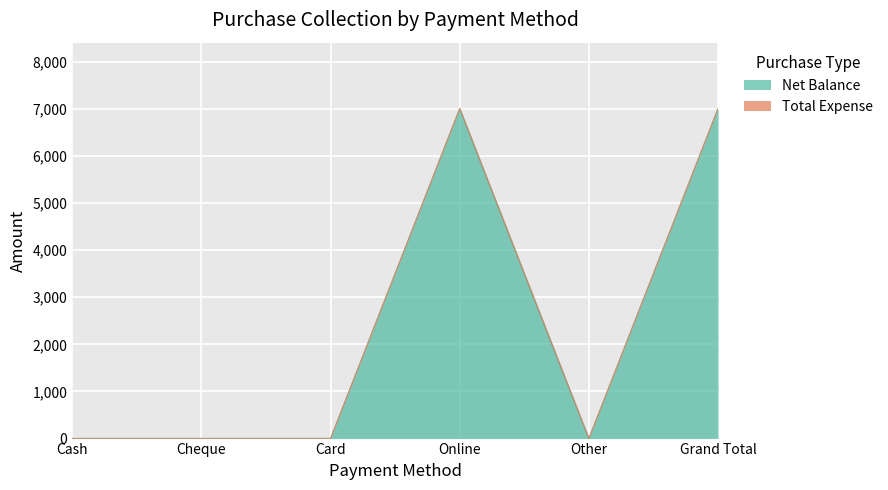

Which label corresponds to the largest value in the chart?

Online